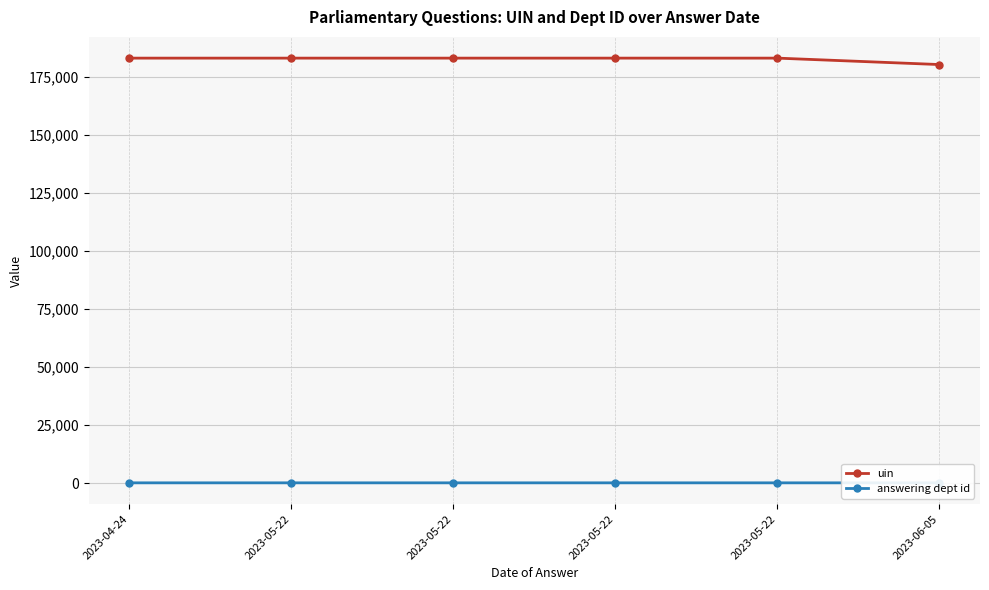

Reading right to left, what are all the values shown in this chart?

uin: 180243	183011	183010	183009	183008	183007
answering dept id: 208	214	214	214	214	214